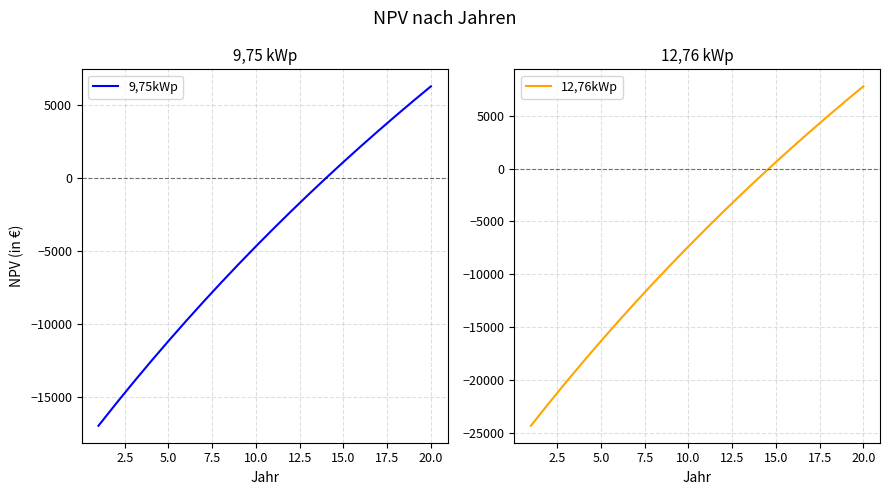

What is the lowest value of the 9,75kWp series?

-16977.4